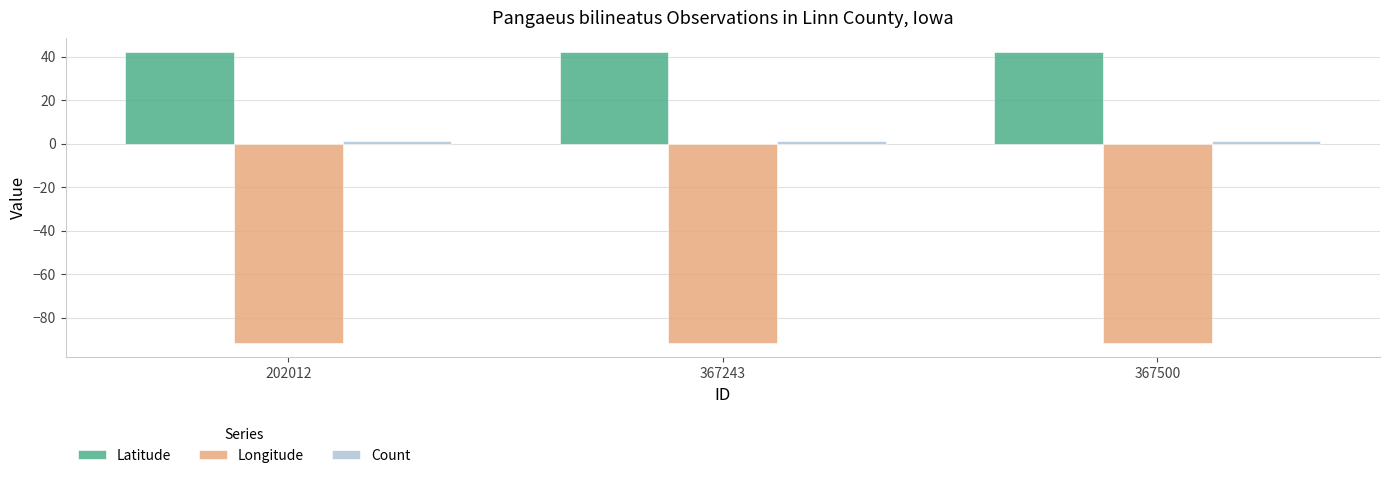

At how many categories does at least one series exceed 21?

3